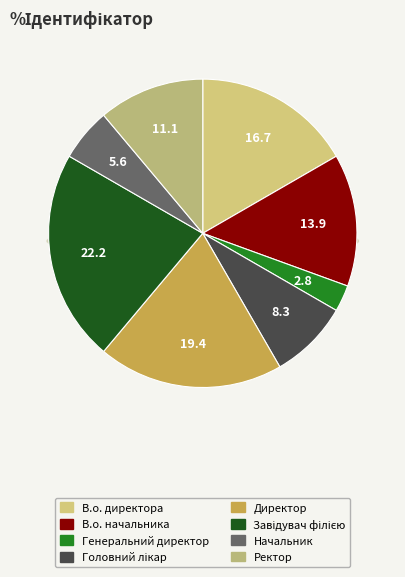

Approximately how many times larger is the value at Генеральний директор compared to Завідувач філією?

0.1